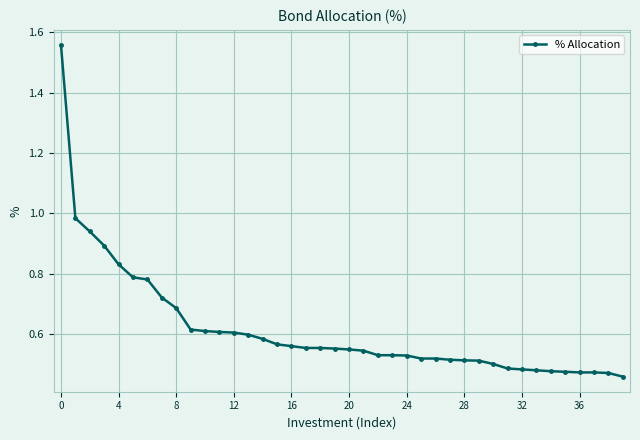

What is the sum of all values?

24.6